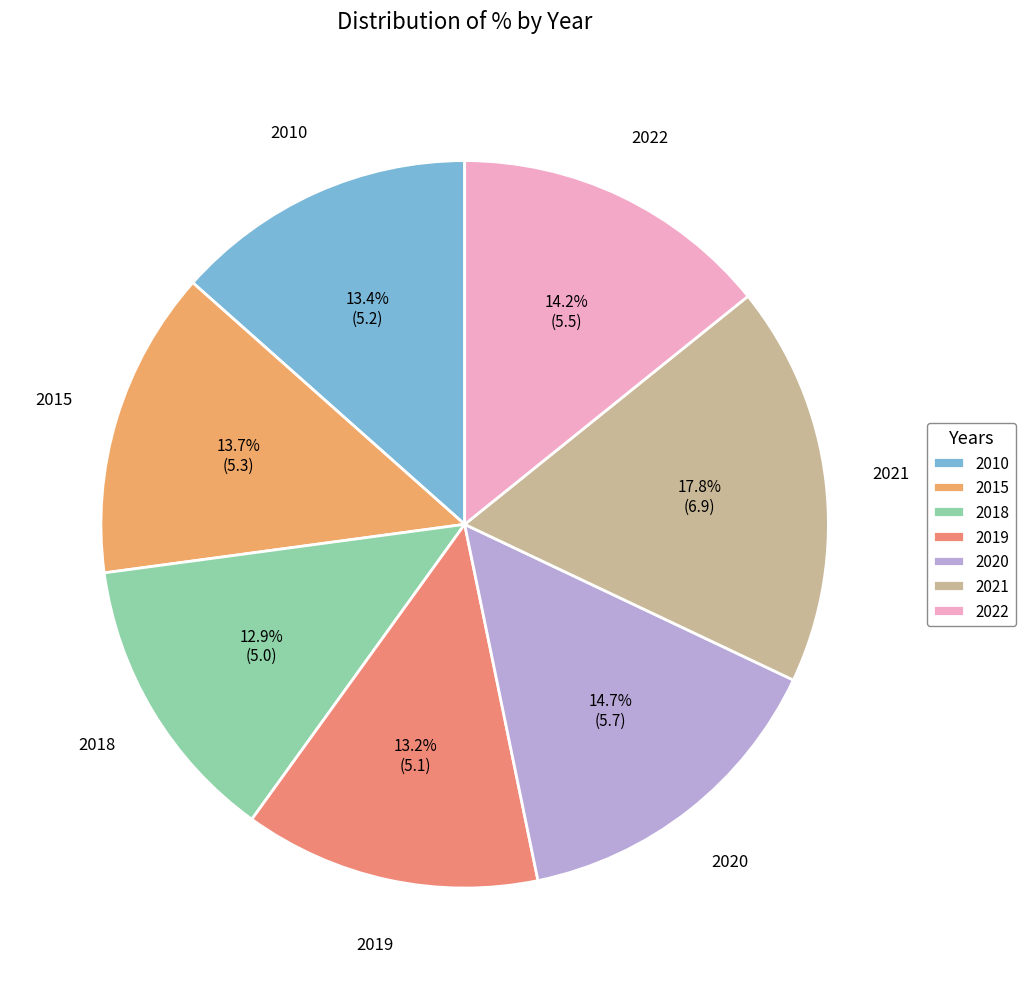

Does any single category account for the majority?

No